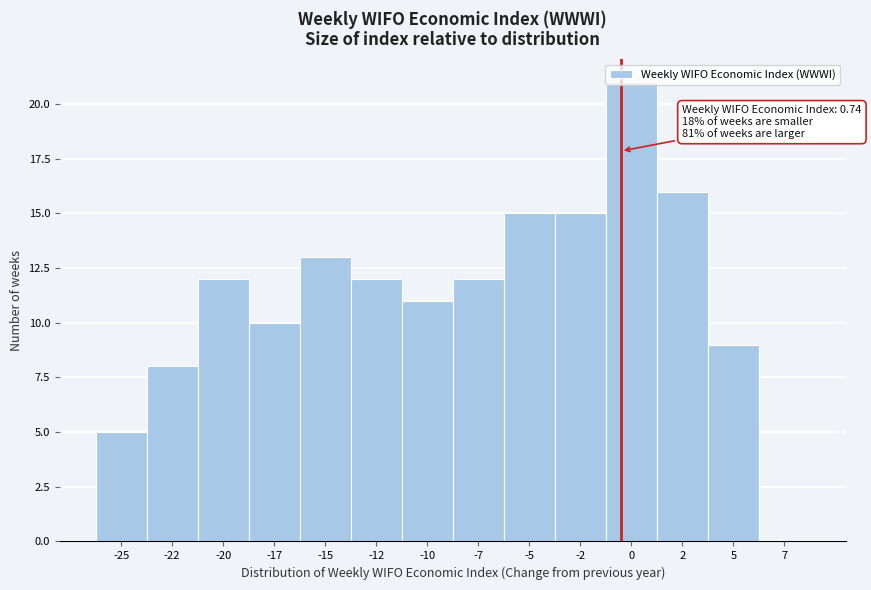

Is it true that the value at -2 is 5?

False